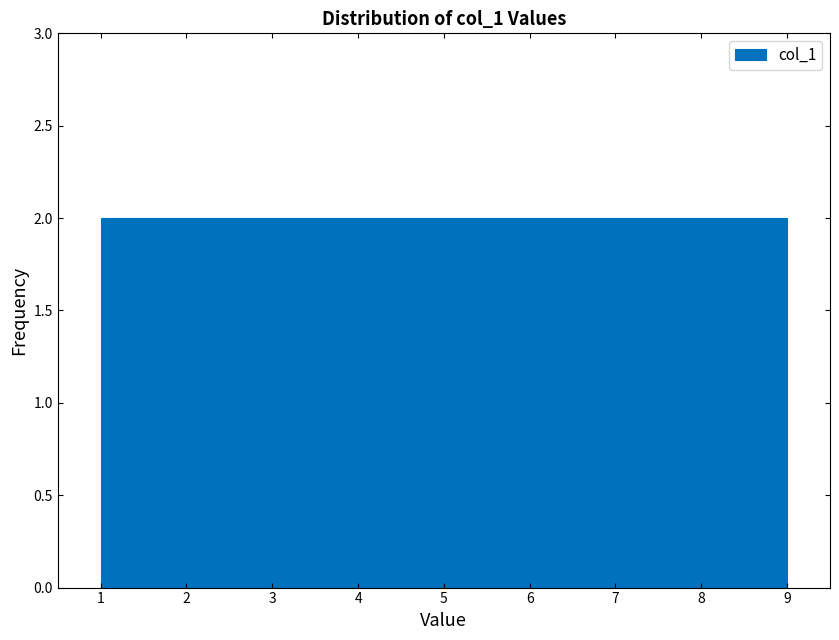

Reading left to right, transcribe this chart: for each bar, give the range it covers on the x-axis and its height. Neither the bar edges nor the heights are printed on the chart, so give them approximately, as read against the axes.

1.0 to 1.9: 2
1.9 to 2.8: 2
2.8 to 3.7: 2
3.7 to 4.6: 2
4.6 to 5.4: 2
5.4 to 6.3: 2
6.3 to 7.2: 2
7.2 to 8.1: 2
8.1 to 9.0: 2